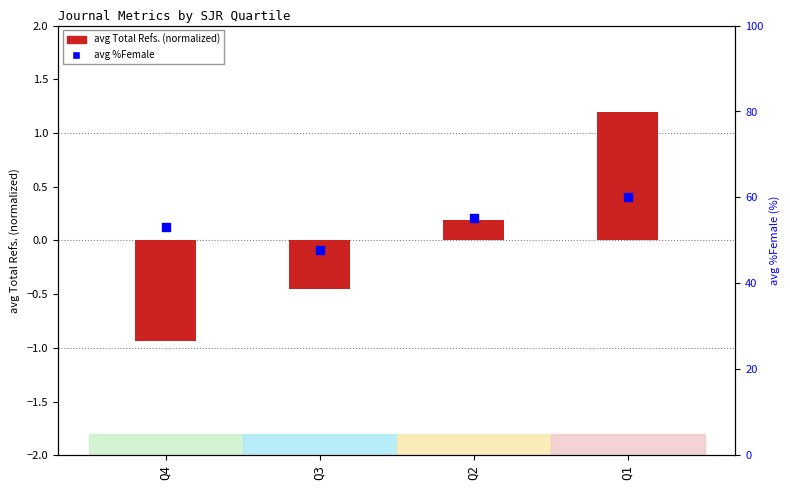

Which series has the widest spread of Y values?

avg %Female